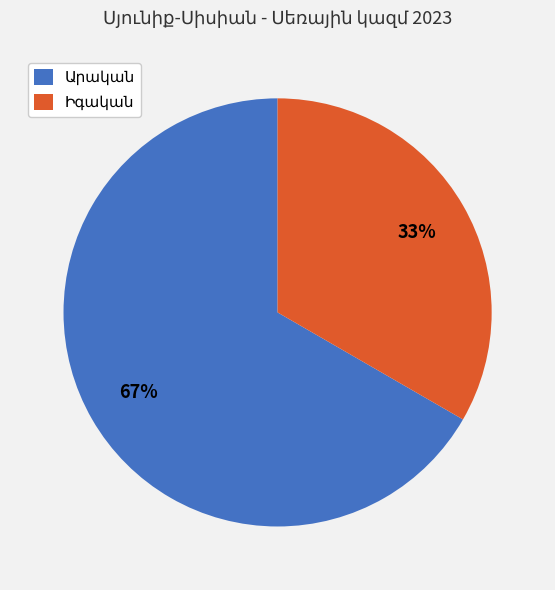

To the nearest percent, what is the average slice percentage?

50%